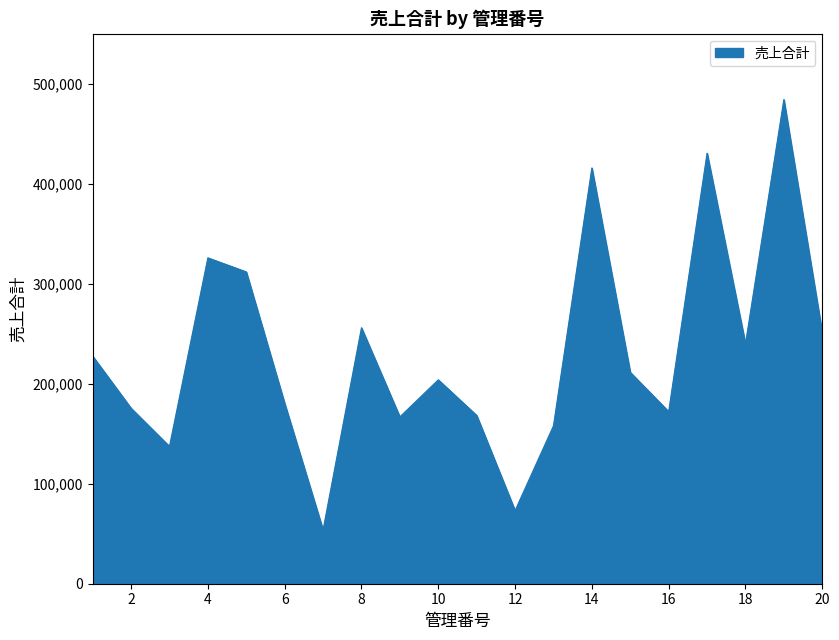

What is the difference between the maximum and minimum values?

430411